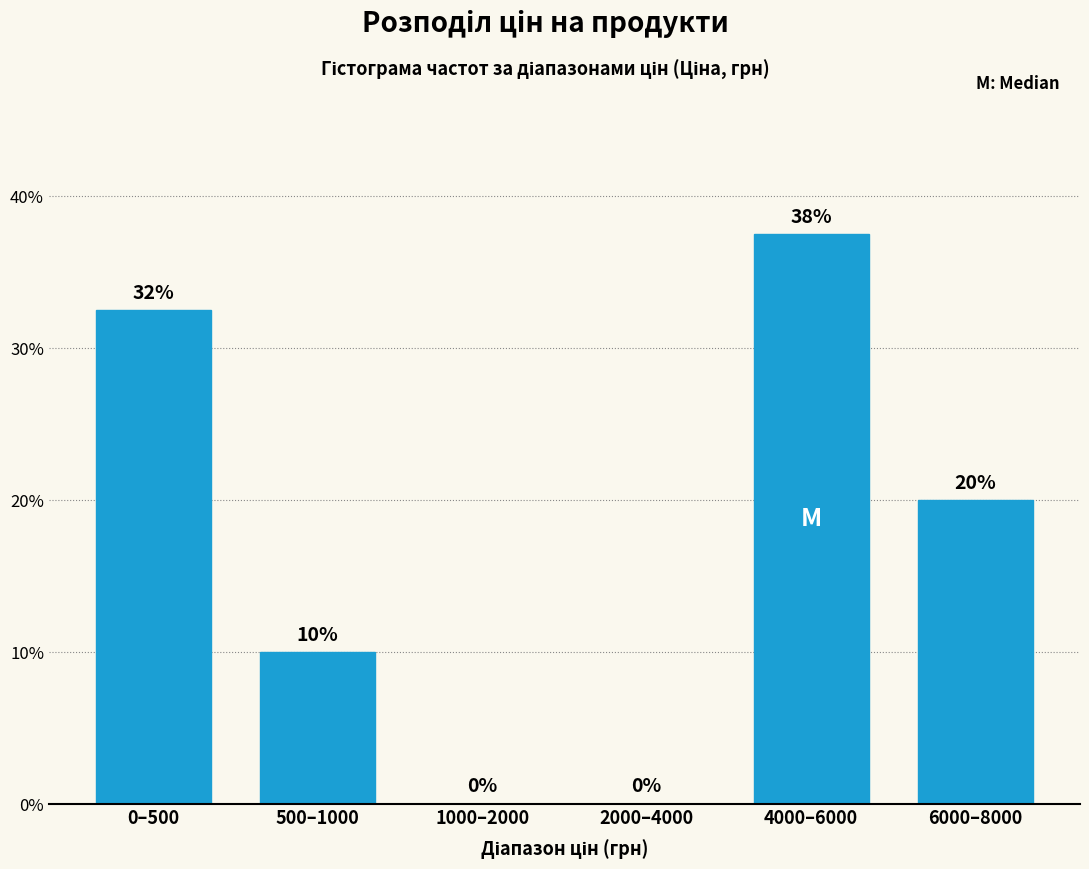

What is the sum of all values?

100.0